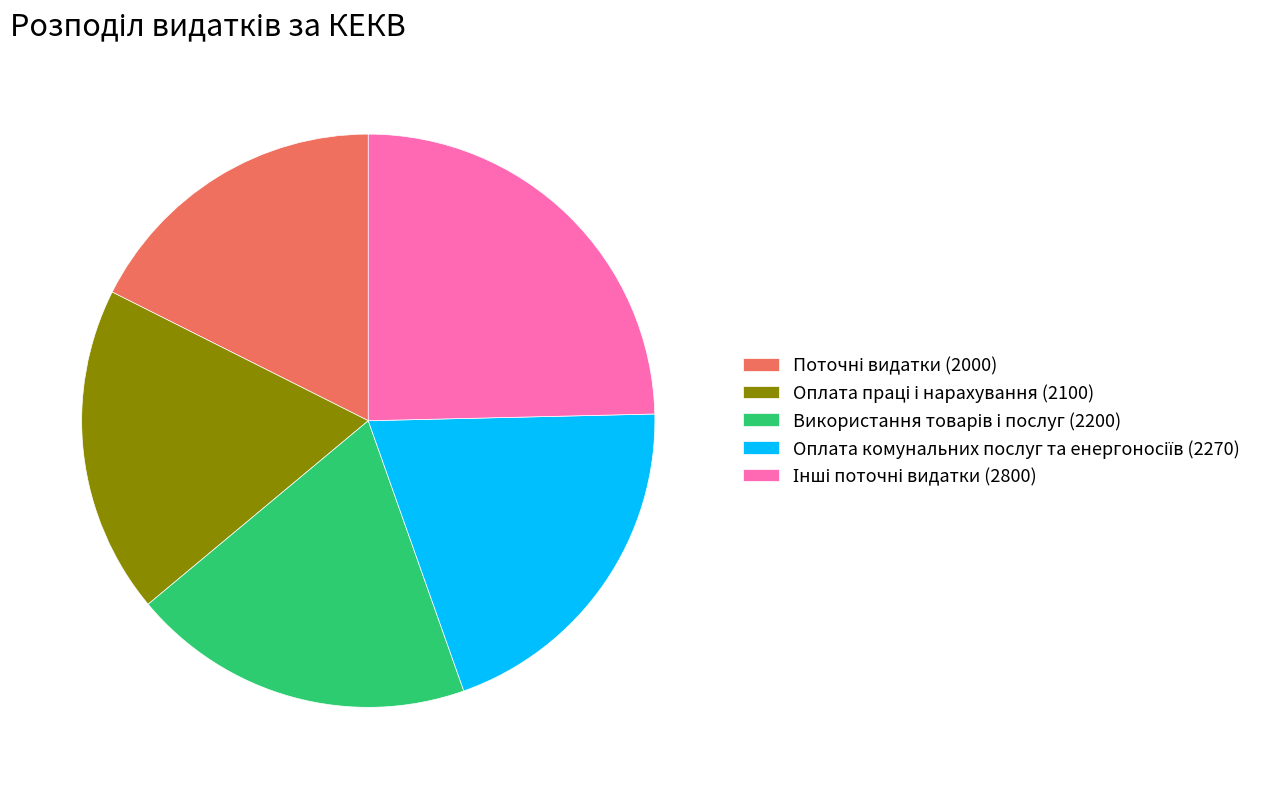

Does any single category account for the majority?

No